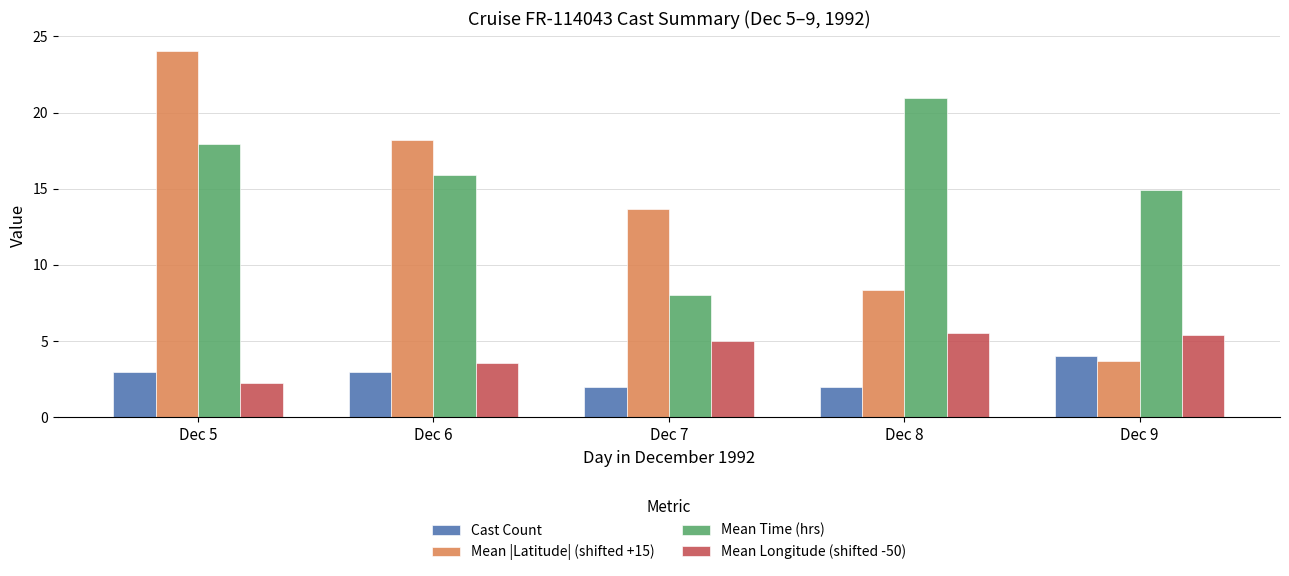

What is the value of the Mean Time (hrs) bar at the 1st from the left?

18.0